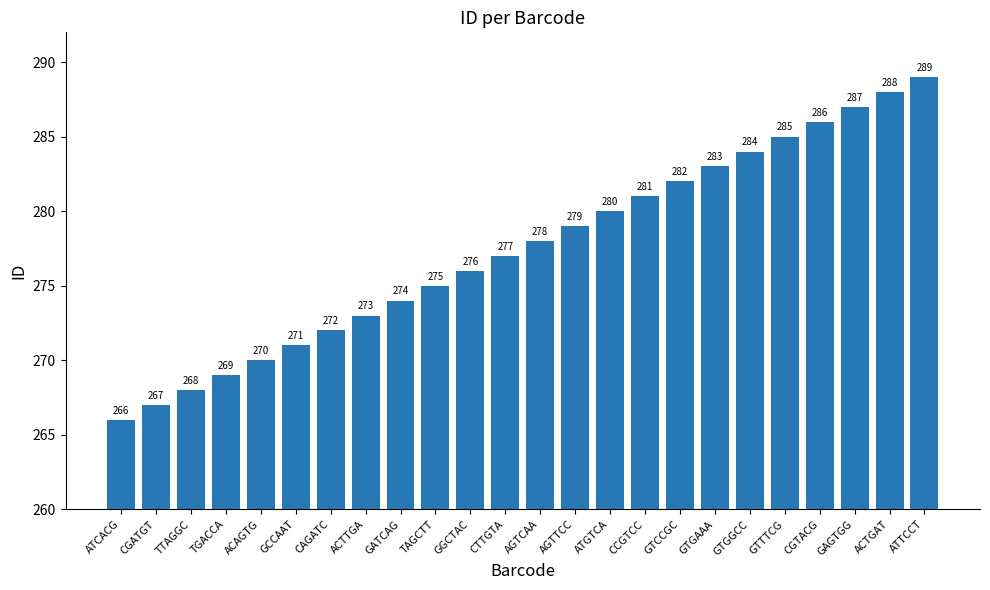

Reading left to right, extract all data points from this chart.

266	267	268	269	270	271	272	273	274	275	276	277	278	279	280	281	282	283	284	285	286	287	288	289